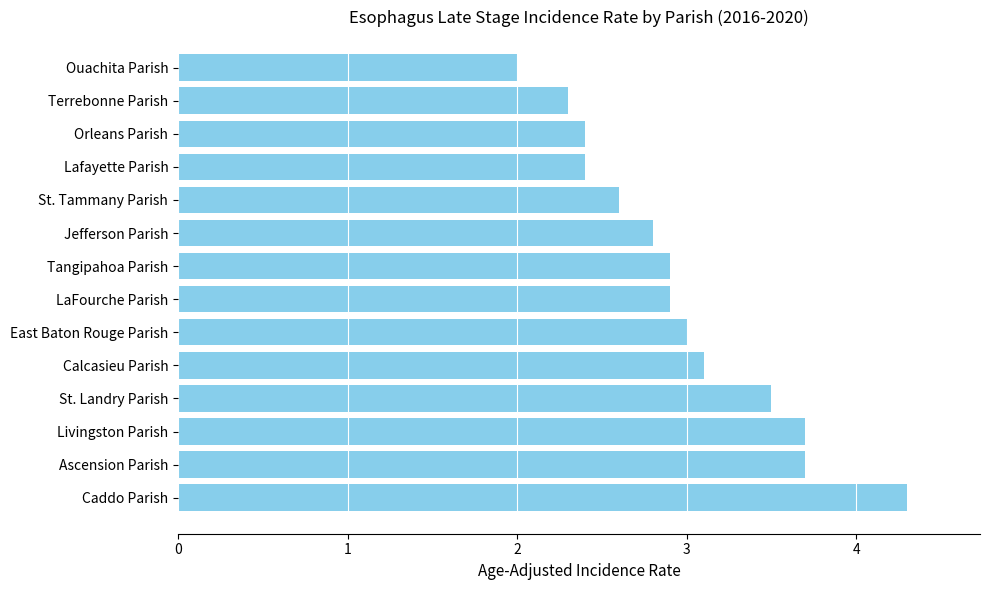

How many data points does each series have?

14